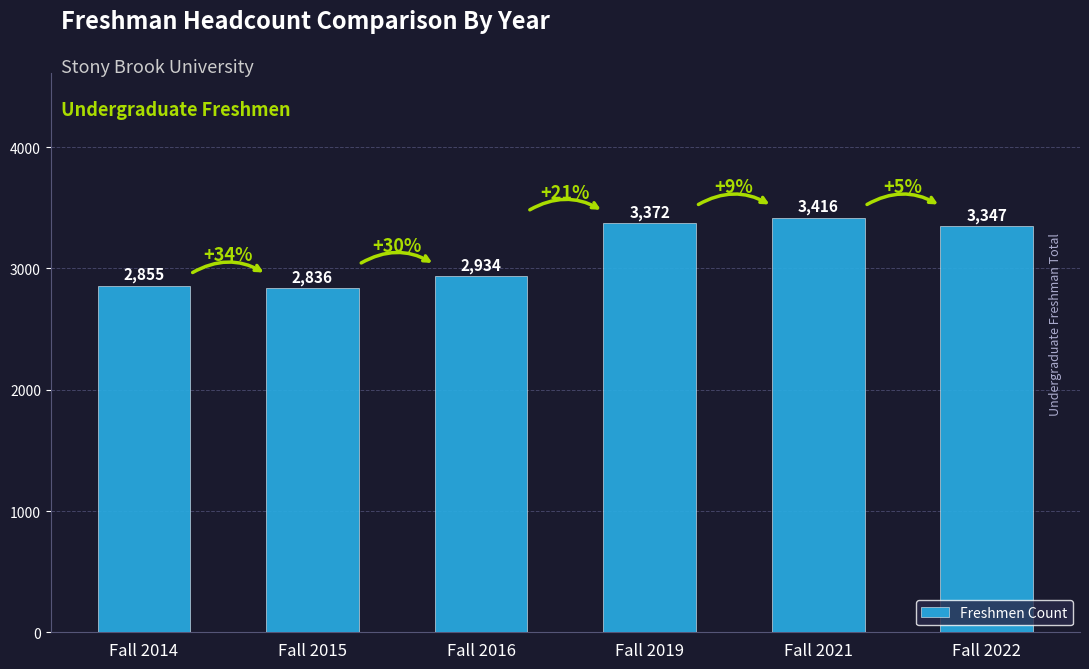

Rank the categories by value from lowest to highest.

Fall 2015, Fall 2014, Fall 2016, Fall 2022, Fall 2019, Fall 2021